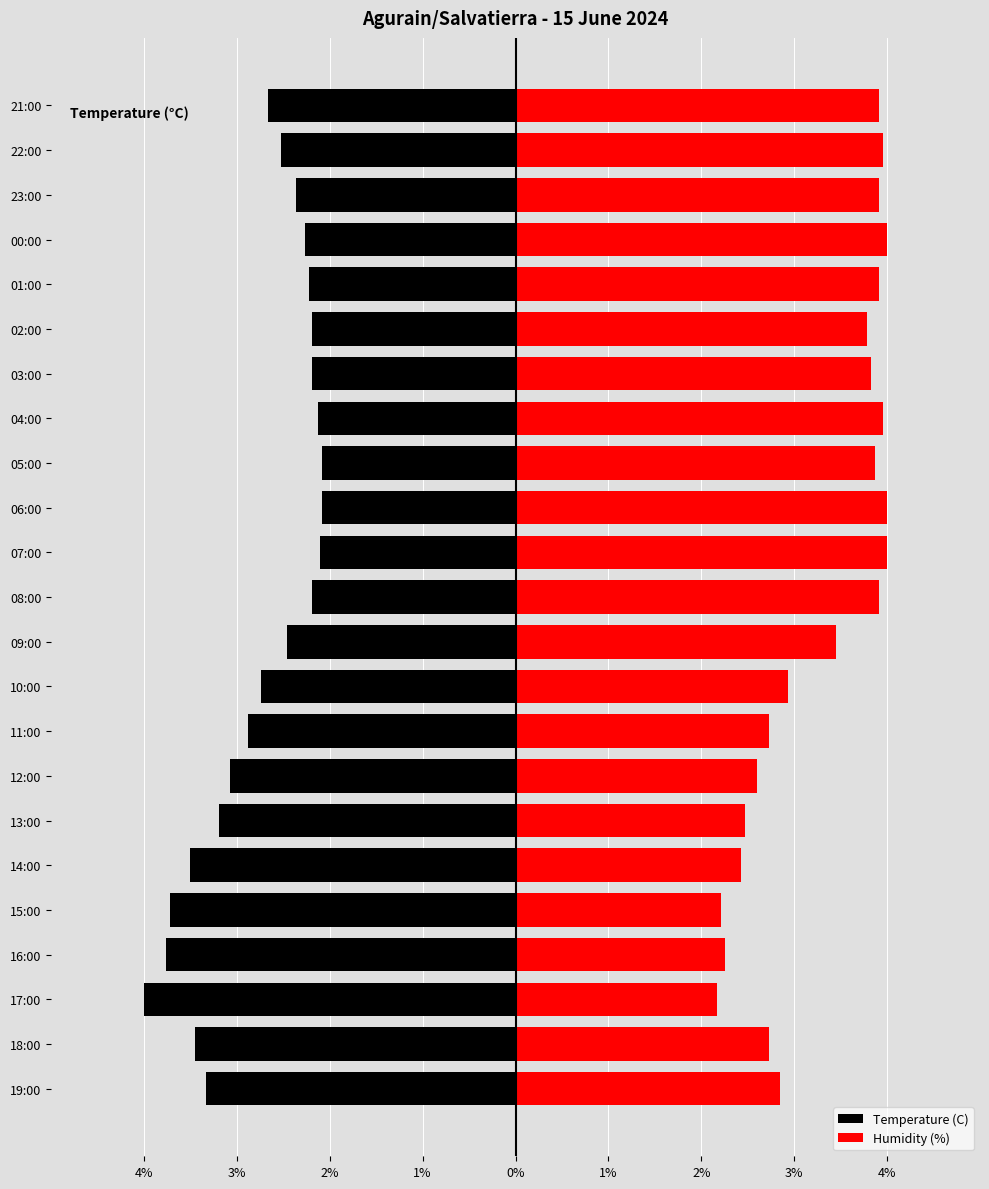

What is the difference between the maximum and minimum values in the Temperature (C) series?

1.9